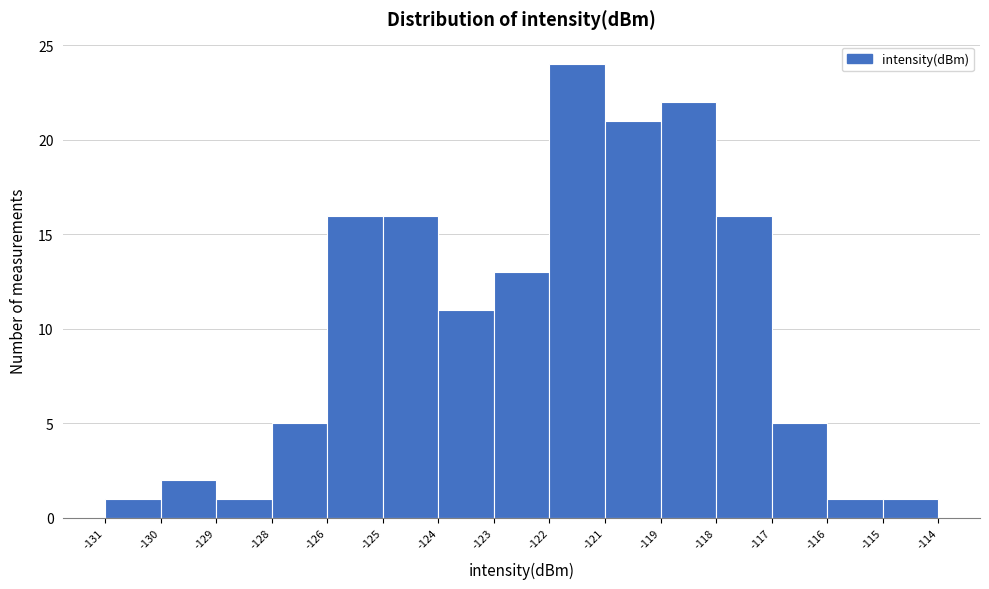

Reading left to right, transcribe all the data shown in this chart.

1	2	1	5	16	16	11	13	24	21	22	16	5	1	1